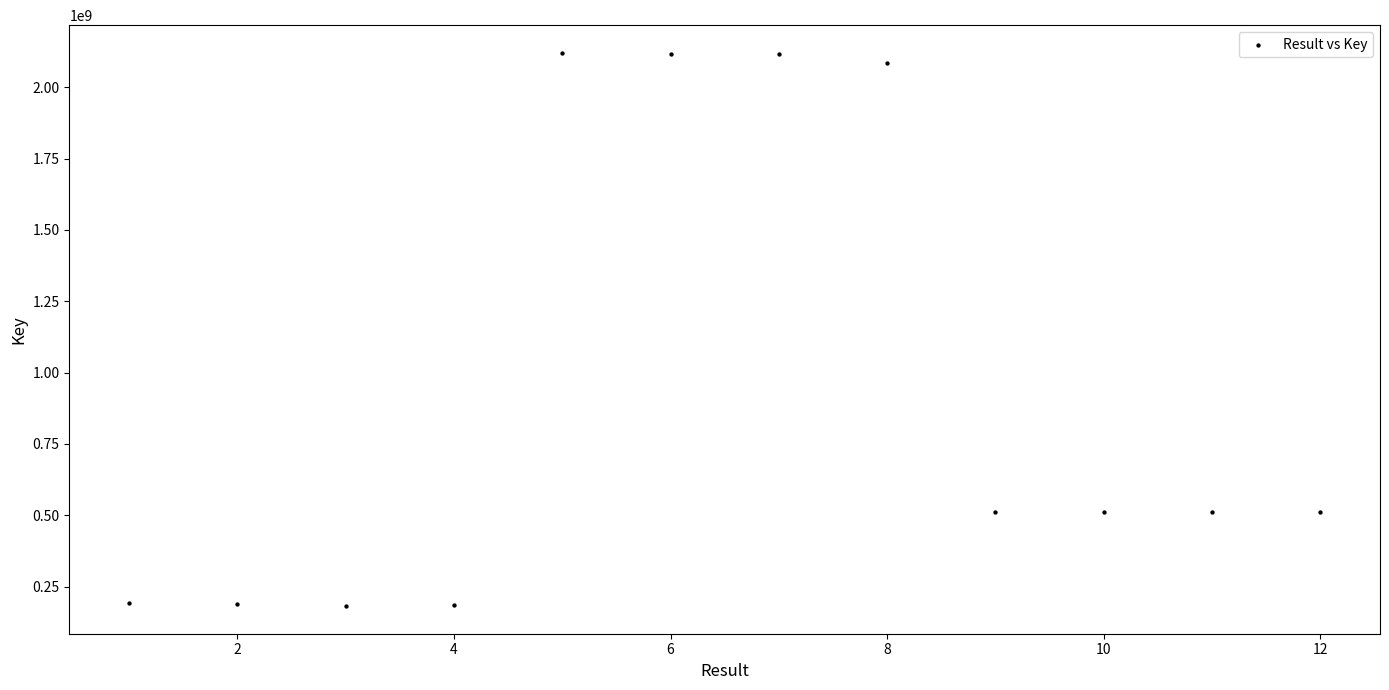

What is the range of Y values (max minus min)?

1938198703